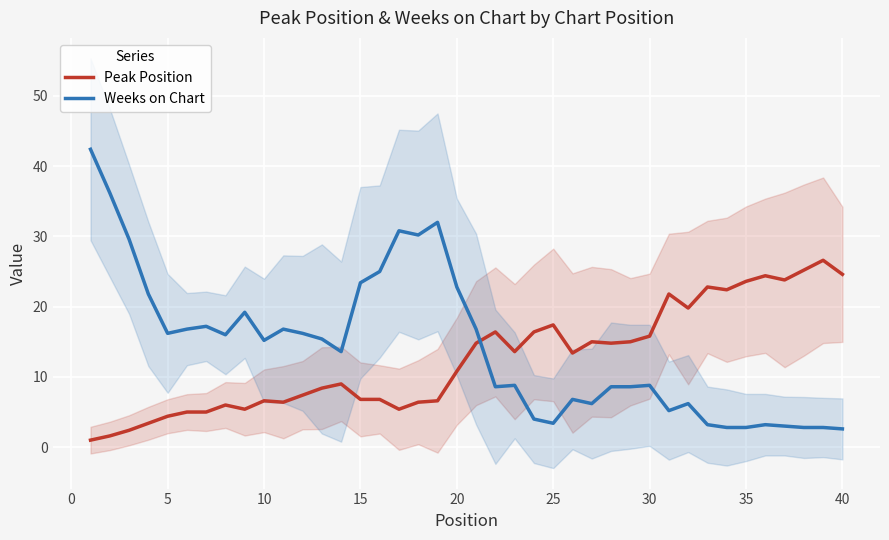

After their last crossing, which series has the higher values: Peak Position or Weeks on Chart?

Peak Position